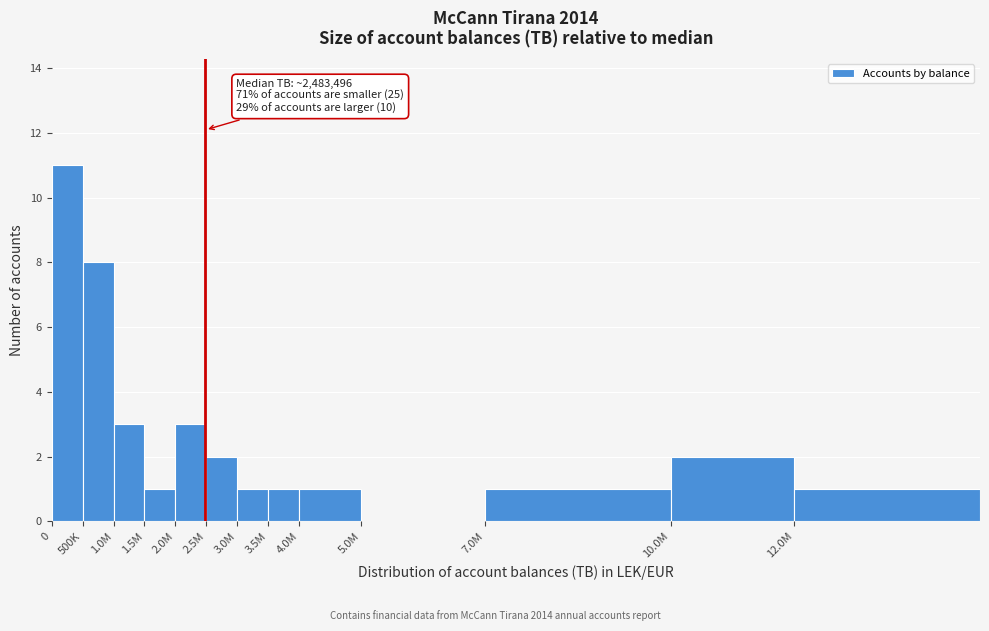

Reading left to right, extract all data points from this chart.

0=11	500K=8	1.0M=3	1.5M=1	2.0M=3	2.5M=2	3.0M=1	3.5M=1	4.0M=1	5.0M=0	7.0M=1	10.0M=2	12.0M=1